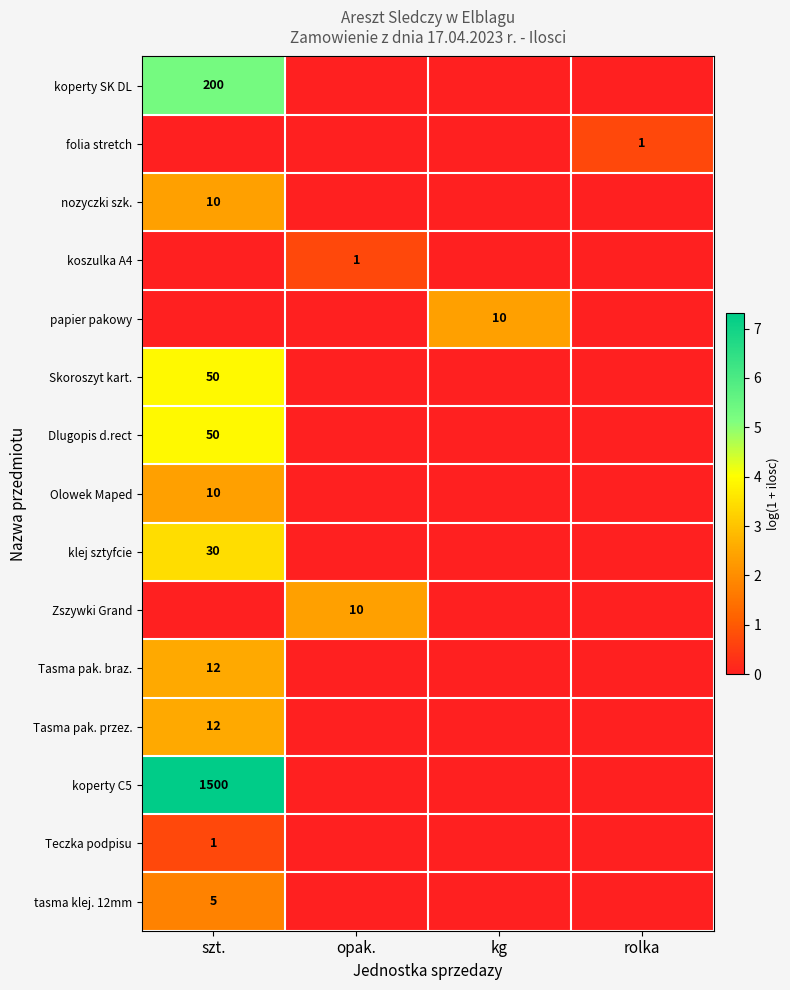

Is it true that Skoroszyt kart. equals 81 at szt.?

False